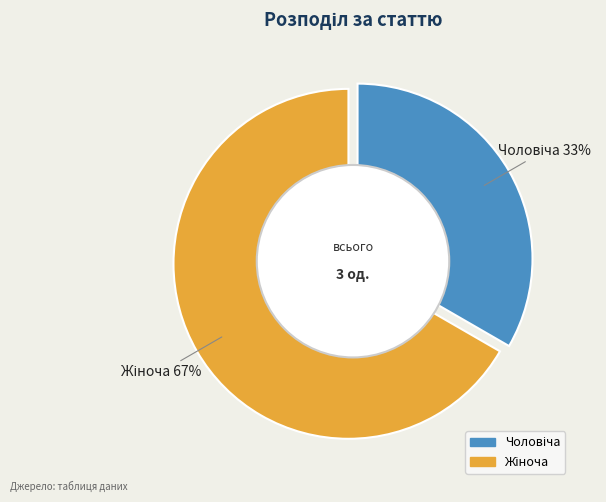

Which slice represents more than half of the pie?

Жіноча